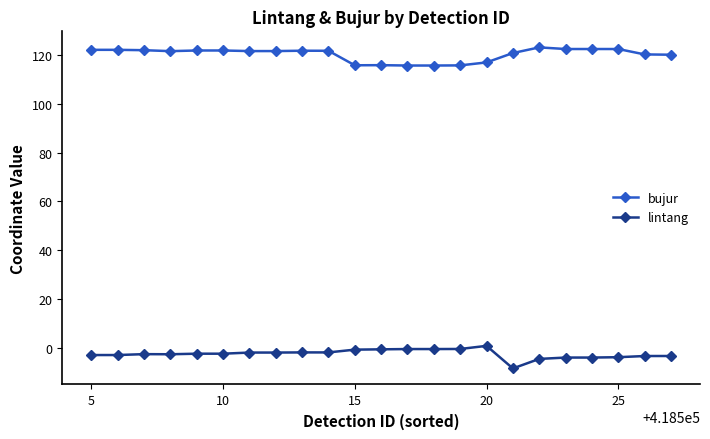

What is the minimum value shown in the chart?

-8.4